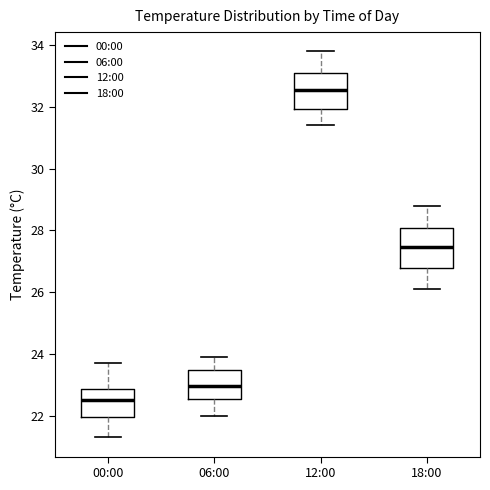

Reading left to right, transcribe this box plot: for each box, give where its median line is, the range the box spans, and where its two whiskers end, as read against the y-axis. The values are not printed on the chart, so give them approximately, as read against the axis.

00:00: median 22.6, box 22.0 to 22.8, whiskers 21.4 to 23.8
06:00: median 23.0, box 22.6 to 23.4, whiskers 22.0 to 24.0
12:00: median 32.6, box 32.0 to 33.2, whiskers 31.4 to 33.8
18:00: median 27.4, box 26.8 to 28.0, whiskers 26.2 to 28.8